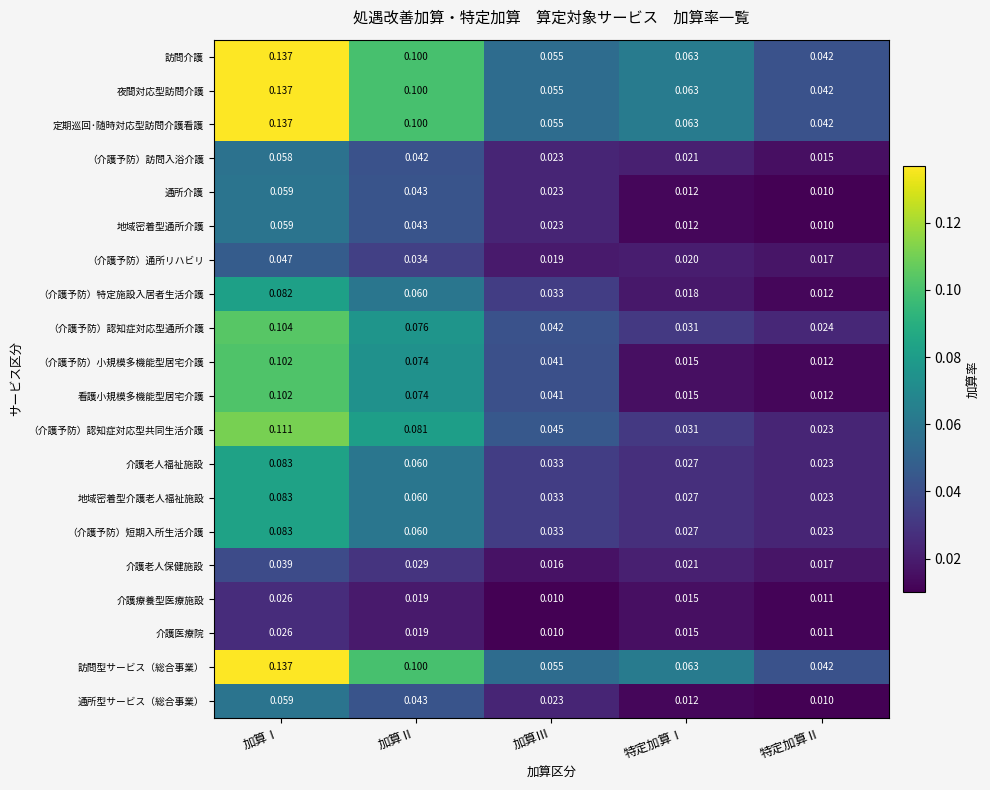

Which label corresponds to the largest value in the chart?

加算Ⅰ